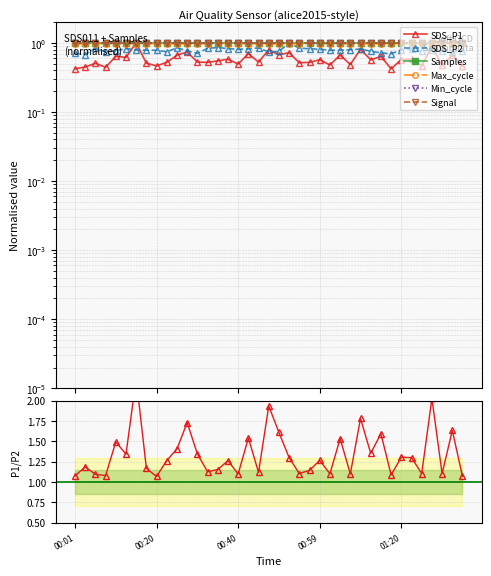

True or false: SDS_P2 has a value of 1.2 at 00:47.

False